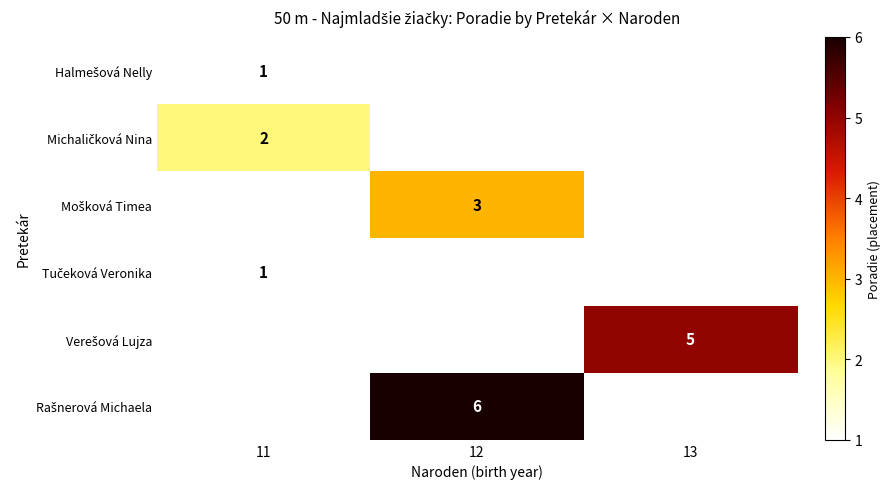

What is the minimum value shown in the chart?

1.0